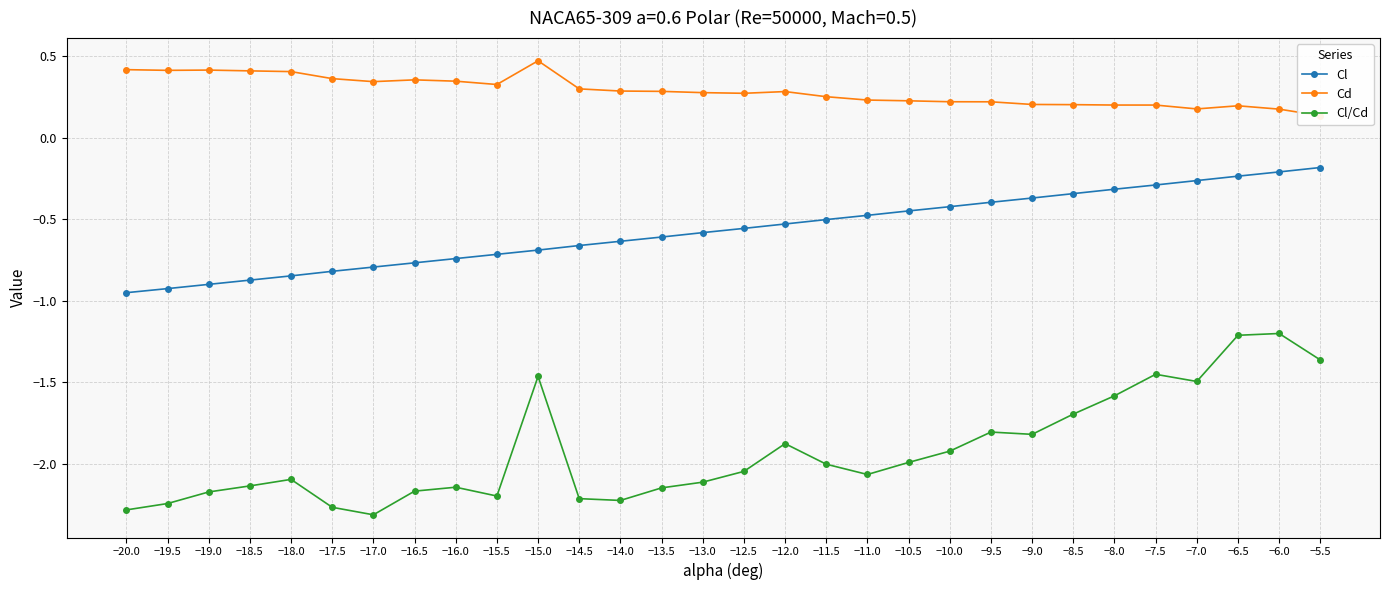

Is this an area chart (filled region under the line)?

No